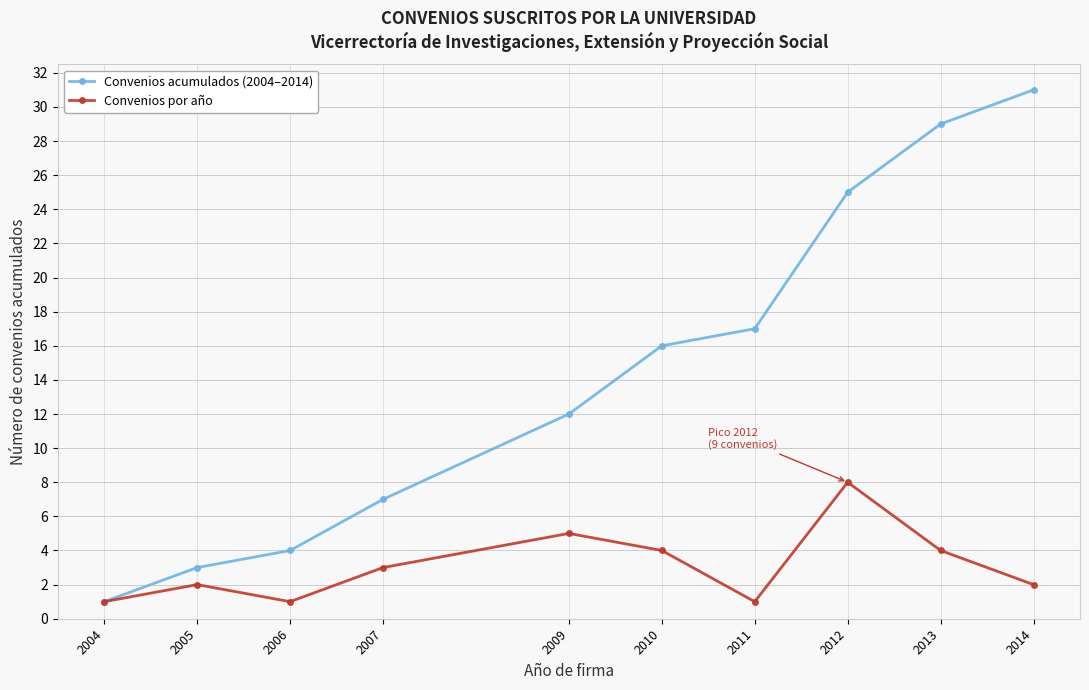

Which series changed the most between 2004 and 2005?

Convenios acumulados (2004–2014)